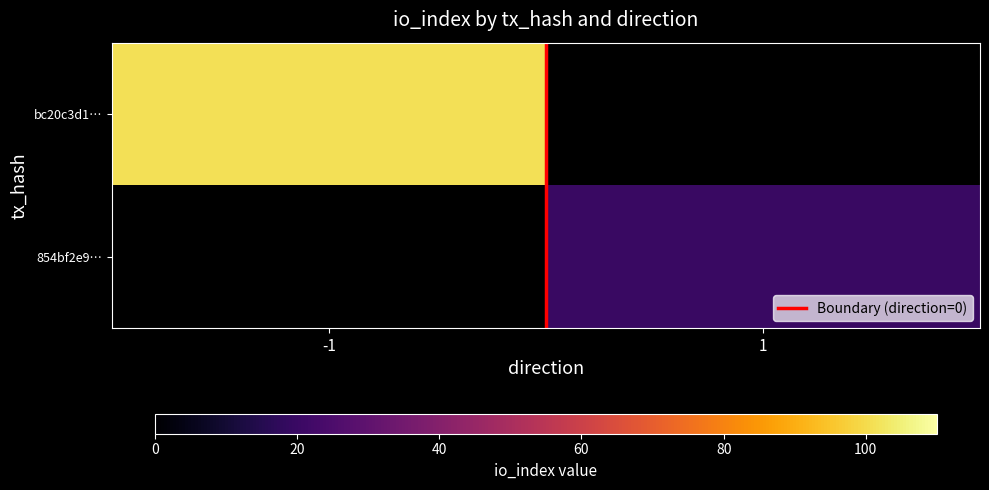

At which label does bc20c3d1… reach its peak?

-1